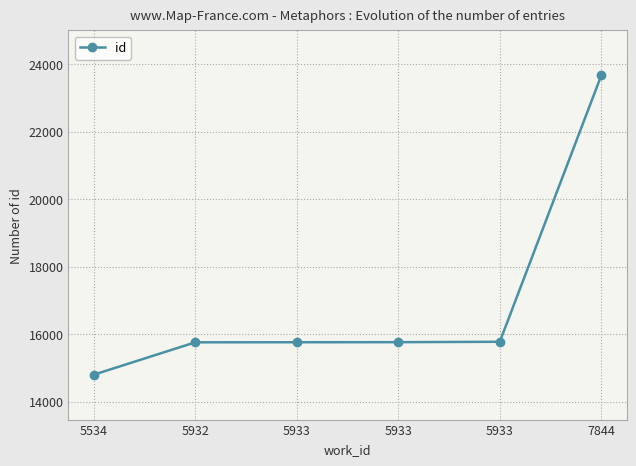

What is the difference between the second highest and second lowest values?

16